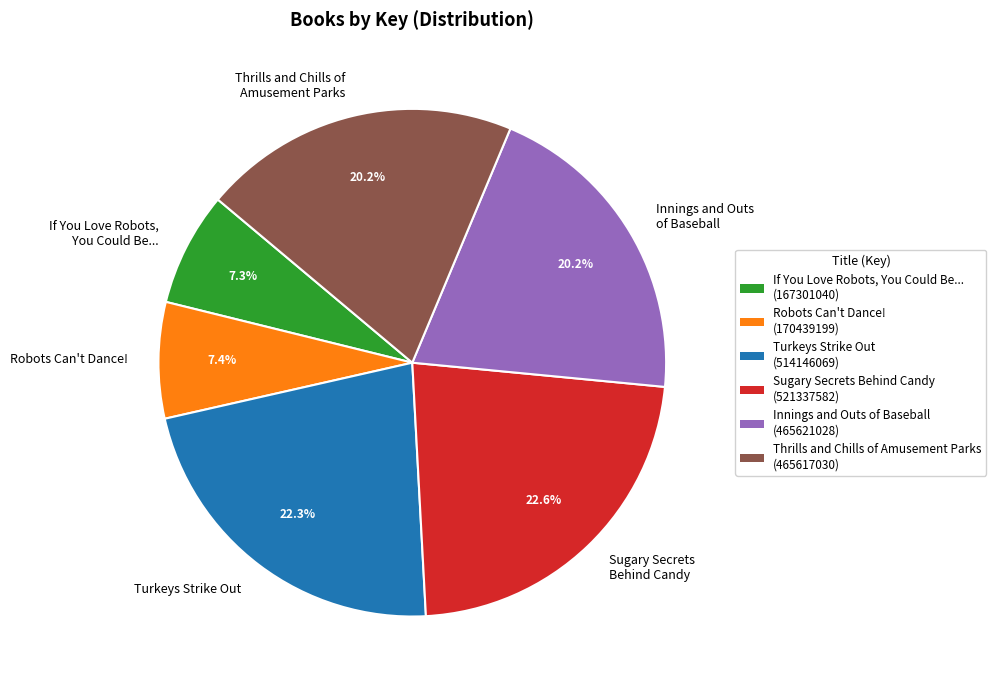

Does any single category account for the majority?

No